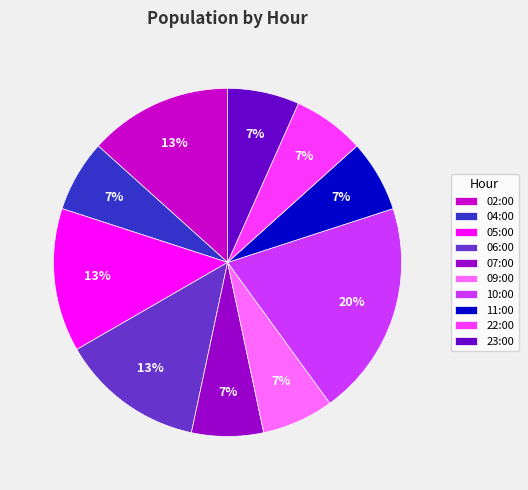

To the nearest percent, what is the average slice percentage?

10%